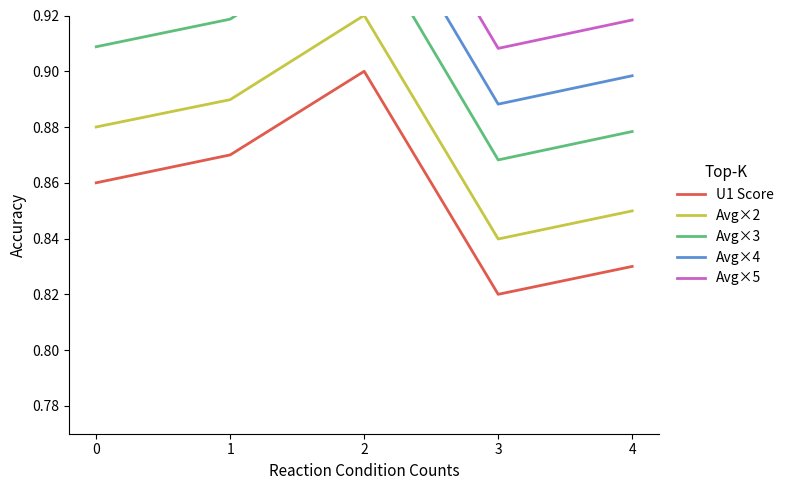

True or false: Avg×2 and U1 Score cross at least once.

False